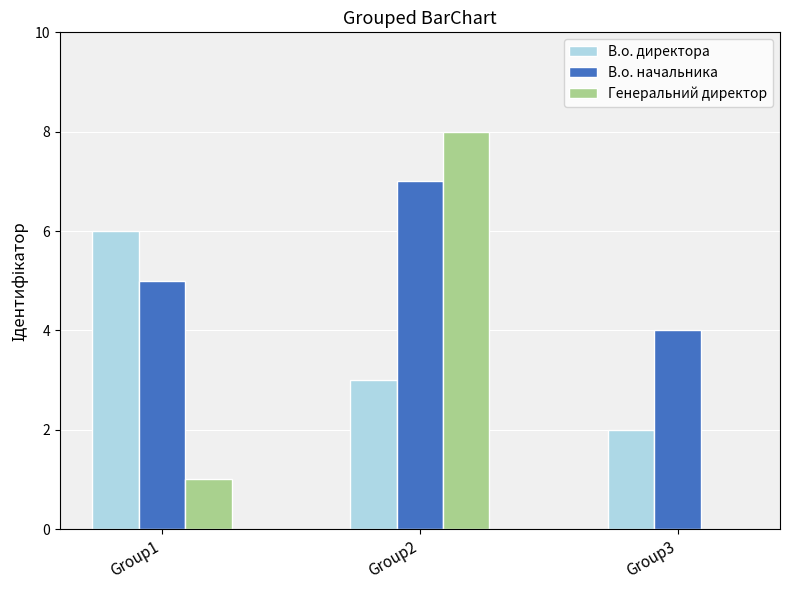

Is it true that В.о. начальника equals 2 at Group1?

False